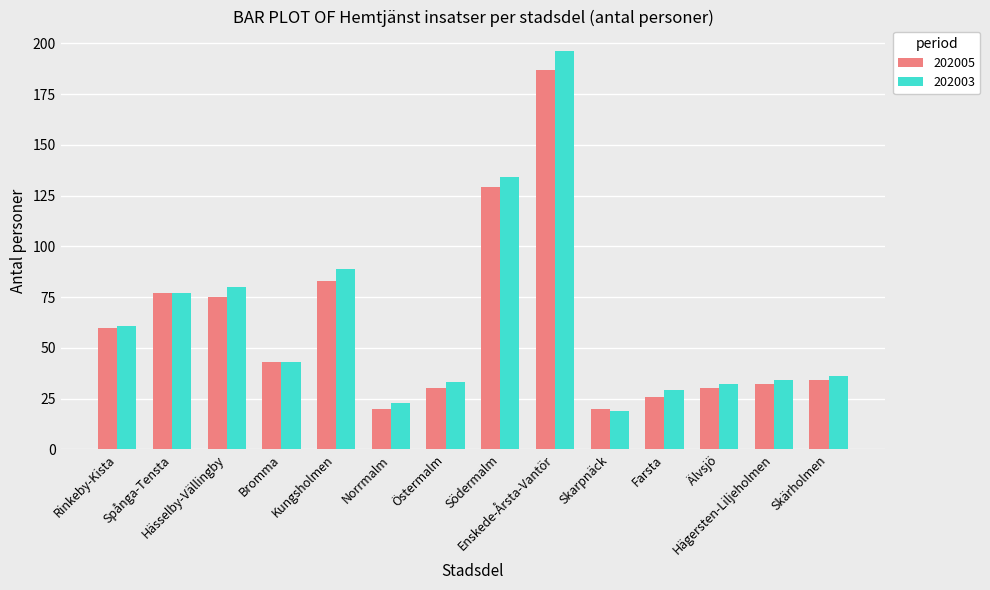

Is it true that 202003 equals 12 at Farsta?

False